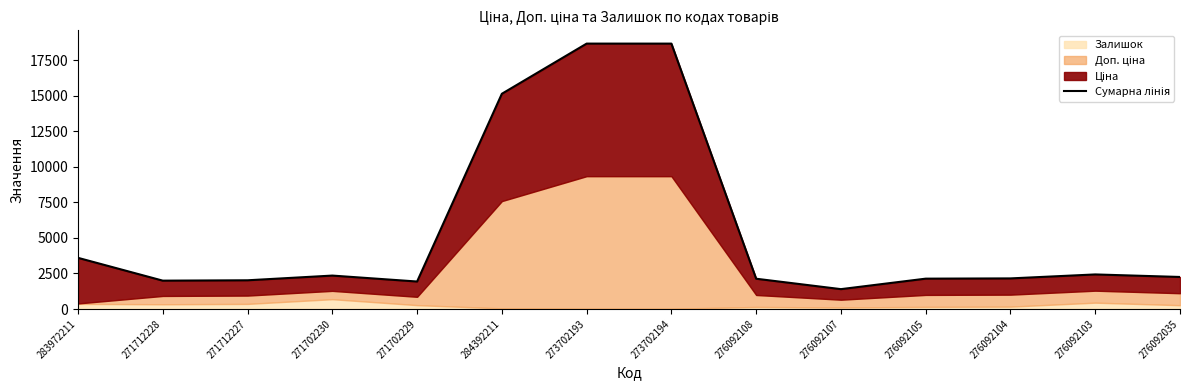

What value does the data have at 276092105?

2133.8